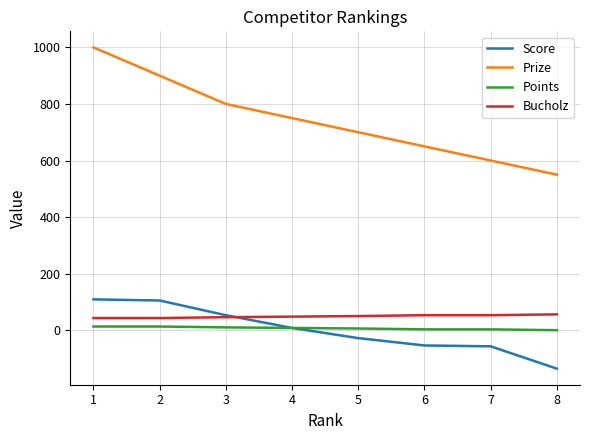

What is the maximum value for Bucholz?

56